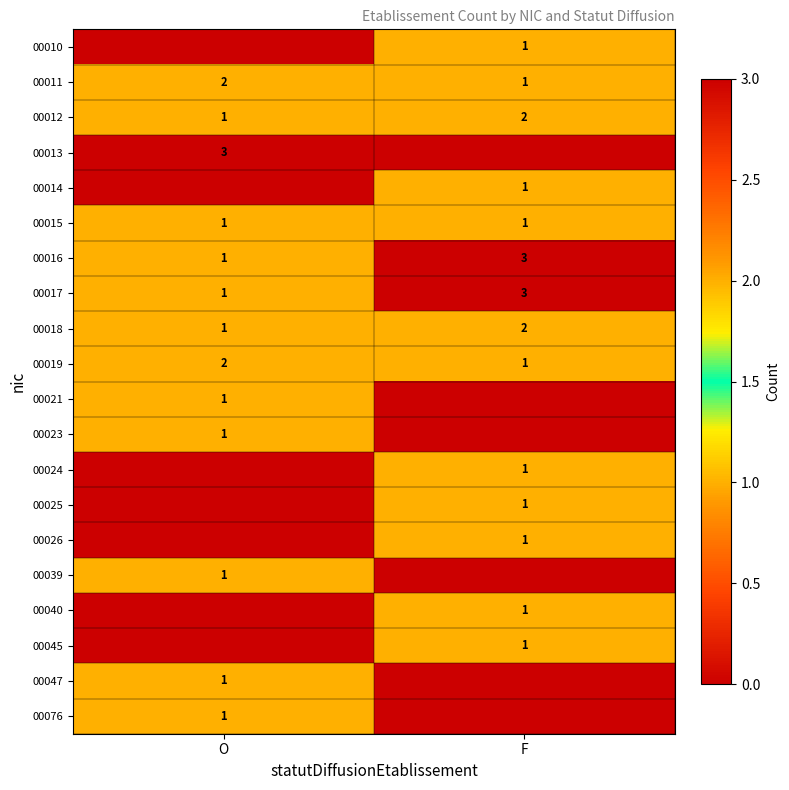

True or false: 00016 has a value of 5 at F.

False